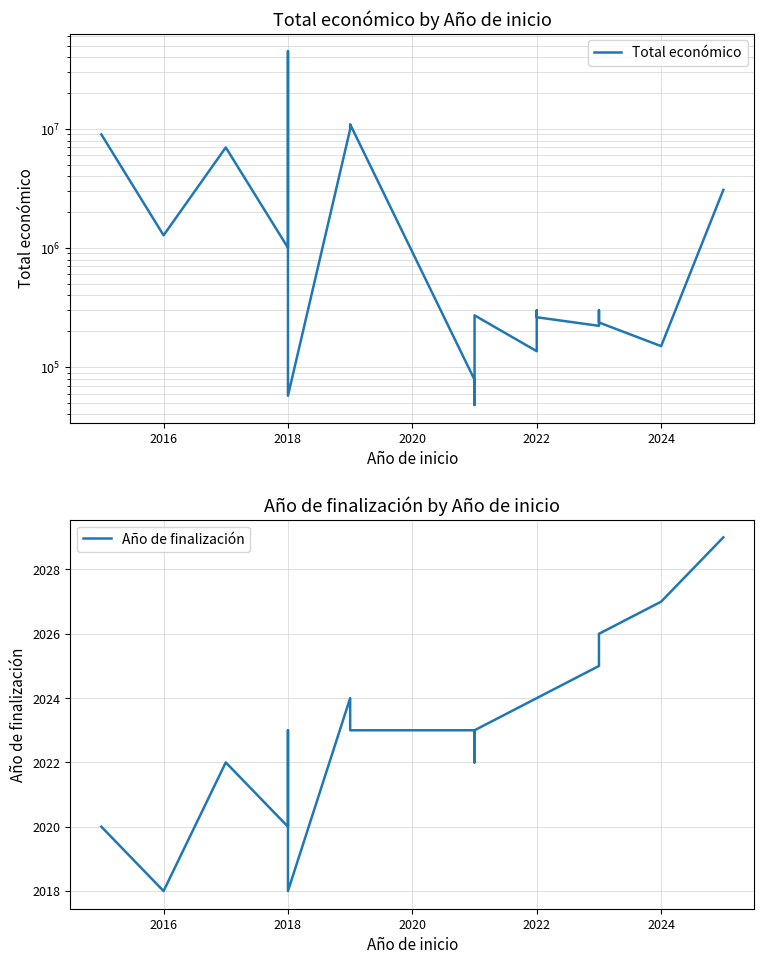

What is the average value of the Total económico series?

4481214